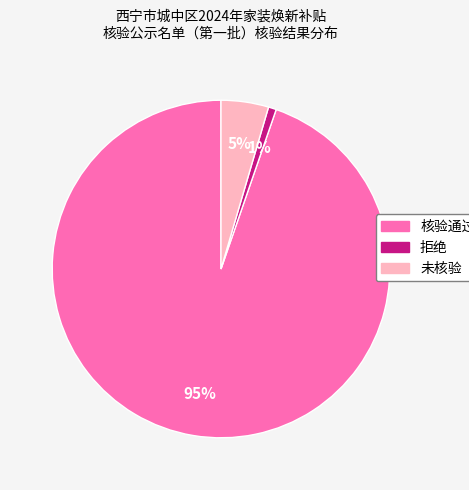

True or false: 未核验 accounts for 5% of the total.

True